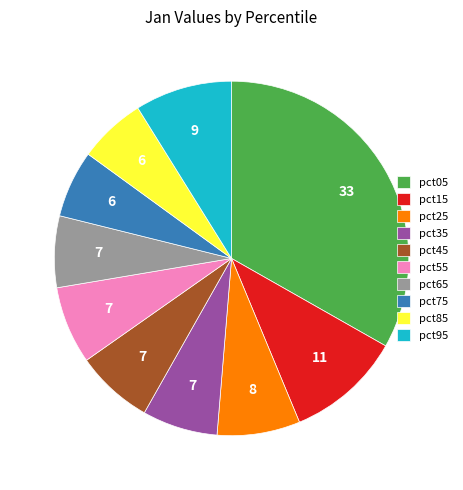

Is there a majority slice in this chart?

No